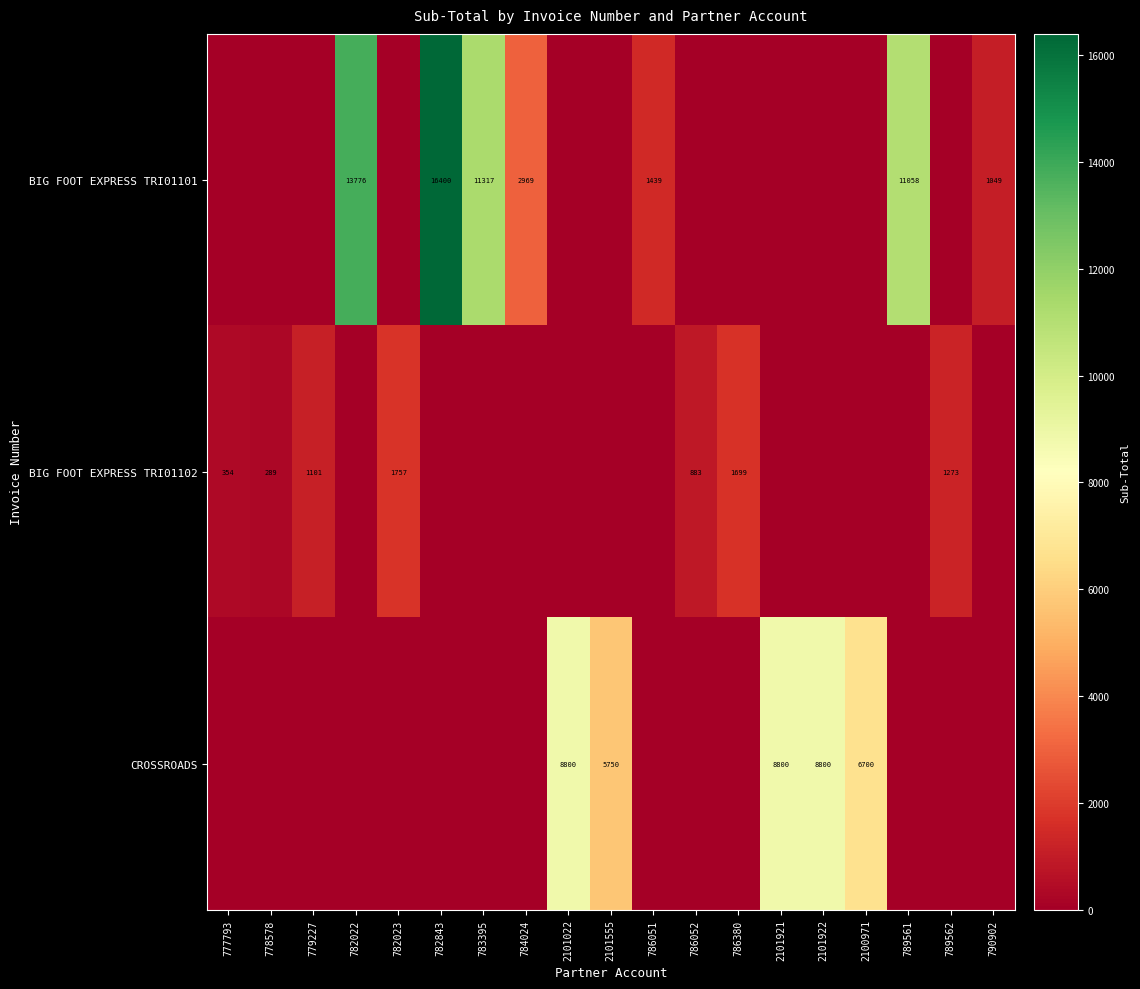

At which category is the sum across all series the highest?

782843